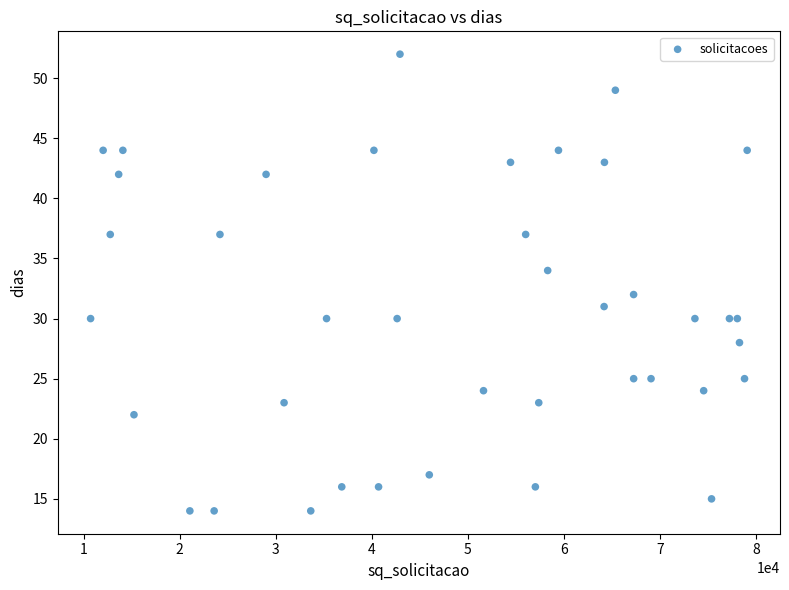

What is the range of X values (max minus min)?

68383